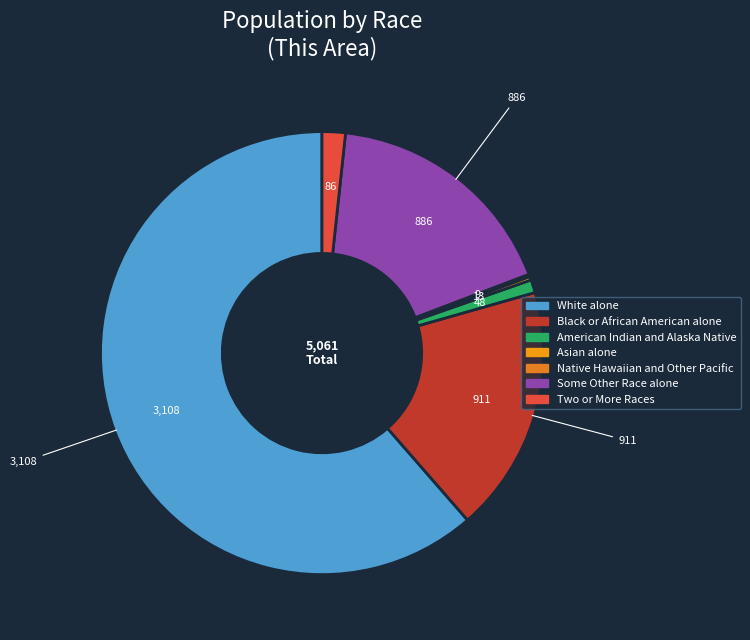

Is there a majority slice in this chart?

Yes